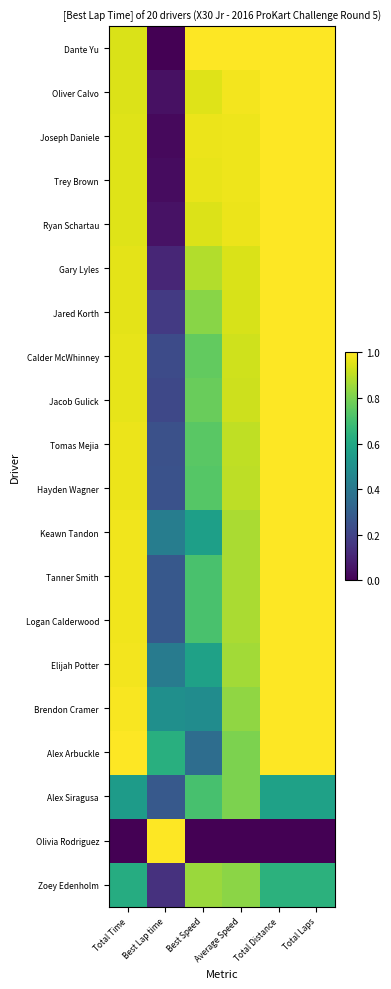

Reading left to right, what are all the values shown in this chart?

Dante Yu: Total Time=0.9	Best Lap time=0.0	Best Speed=1.0	Average Speed=1.0	Total Distance=1.0	Total Laps=1.0
Oliver Calvo: Total Time=0.9	Best Lap time=0.0	Best Speed=1.0	Average Speed=1.0	Total Distance=1.0	Total Laps=1.0
Joseph Daniele: Total Time=1.0	Best Lap time=0.0	Best Speed=1.0	Average Speed=1.0	Total Distance=1.0	Total Laps=1.0
Trey Brown: Total Time=1.0	Best Lap time=0.0	Best Speed=1.0	Average Speed=1.0	Total Distance=1.0	Total Laps=1.0
Ryan Schartau: Total Time=1.0	Best Lap time=0.0	Best Speed=0.9	Average Speed=1.0	Total Distance=1.0	Total Laps=1.0
Gary Lyles: Total Time=1.0	Best Lap time=0.1	Best Speed=0.9	Average Speed=0.9	Total Distance=1.0	Total Laps=1.0
Jared Korth: Total Time=1.0	Best Lap time=0.2	Best Speed=0.8	Average Speed=0.9	Total Distance=1.0	Total Laps=1.0
Calder McWhinney: Total Time=1.0	Best Lap time=0.2	Best Speed=0.8	Average Speed=0.9	Total Distance=1.0	Total Laps=1.0
Jacob Gulick: Total Time=1.0	Best Lap time=0.2	Best Speed=0.8	Average Speed=0.9	Total Distance=1.0	Total Laps=1.0
Tomas Mejia: Total Time=1.0	Best Lap time=0.2	Best Speed=0.7	Average Speed=0.9	Total Distance=1.0	Total Laps=1.0
Hayden Wagner: Total Time=1.0	Best Lap time=0.3	Best Speed=0.7	Average Speed=0.9	Total Distance=1.0	Total Laps=1.0
Keawn Tandon: Total Time=1.0	Best Lap time=0.4	Best Speed=0.6	Average Speed=0.9	Total Distance=1.0	Total Laps=1.0
Tanner Smith: Total Time=1.0	Best Lap time=0.3	Best Speed=0.7	Average Speed=0.9	Total Distance=1.0	Total Laps=1.0
Logan Calderwood: Total Time=1.0	Best Lap time=0.3	Best Speed=0.7	Average Speed=0.9	Total Distance=1.0	Total Laps=1.0
Elijah Potter: Total Time=1.0	Best Lap time=0.4	Best Speed=0.6	Average Speed=0.9	Total Distance=1.0	Total Laps=1.0
Brendon Cramer: Total Time=1.0	Best Lap time=0.5	Best Speed=0.5	Average Speed=0.8	Total Distance=1.0	Total Laps=1.0
Alex Arbuckle: Total Time=1.0	Best Lap time=0.6	Best Speed=0.4	Average Speed=0.8	Total Distance=1.0	Total Laps=1.0
Alex Siragusa: Total Time=0.5	Best Lap time=0.3	Best Speed=0.7	Average Speed=0.8	Total Distance=0.6	Total Laps=0.6
Olivia Rodriguez: Total Time=0.0	Best Lap time=1.0	Best Speed=0.0	Average Speed=0.0	Total Distance=0.0	Total Laps=0.0
Zoey Edenholm: Total Time=0.6	Best Lap time=0.1	Best Speed=0.8	Average Speed=0.8	Total Distance=0.6	Total Laps=0.6